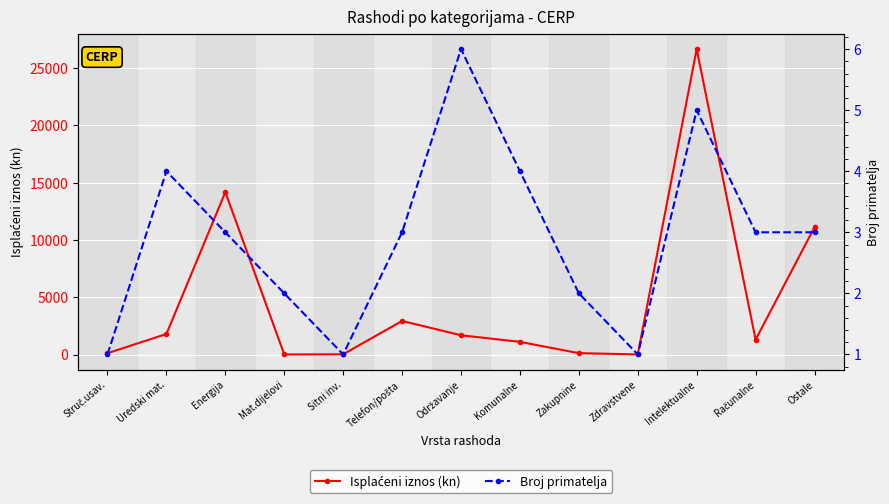

Which series has the largest range (max minus min)?

Isplaćeni iznos (kn)